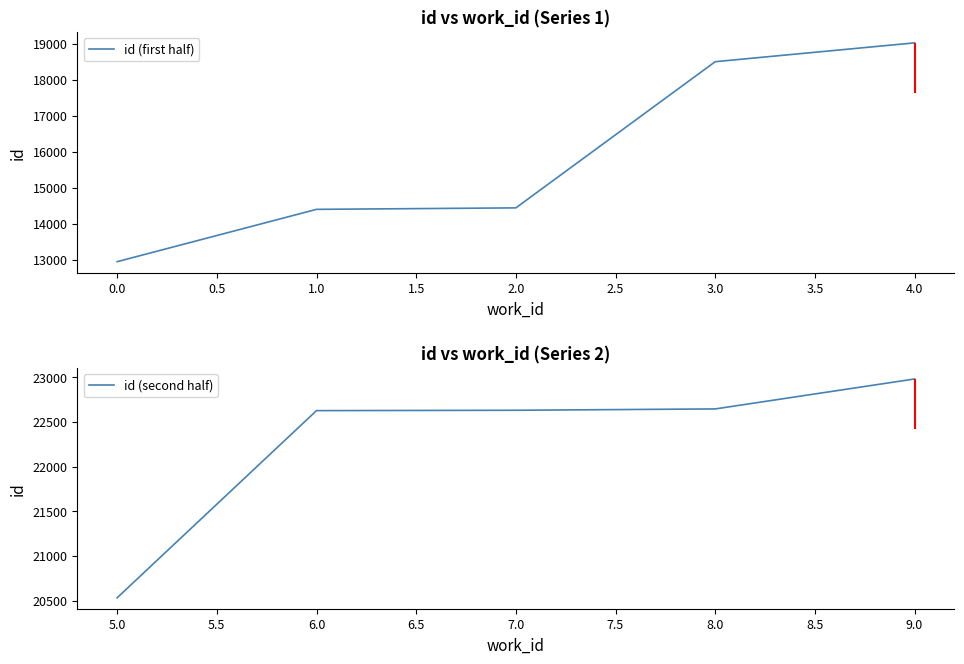

Which series has the largest total across all categories?

id (second half)